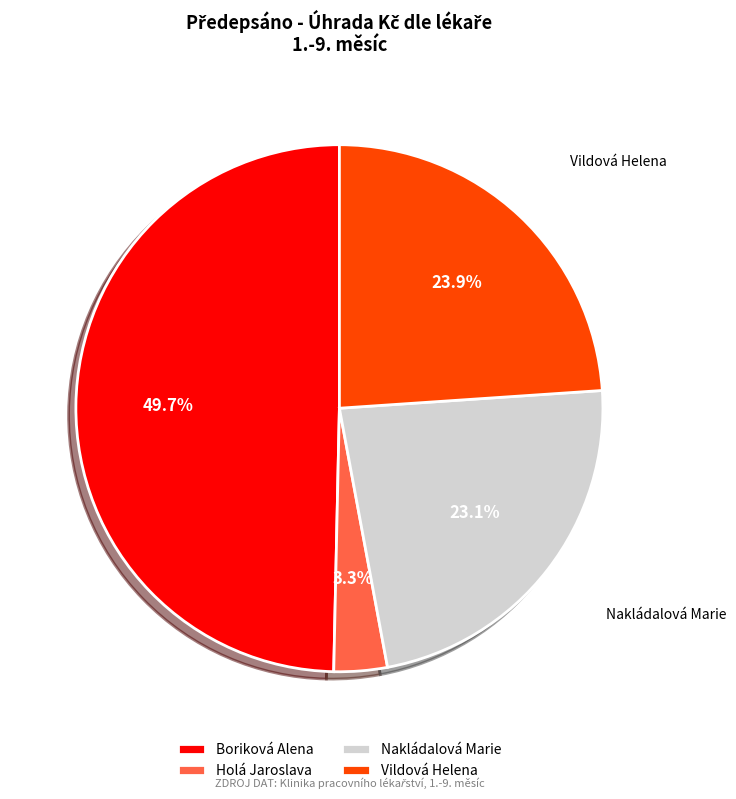

Which category has the biggest portion of the pie?

Boriková Alena